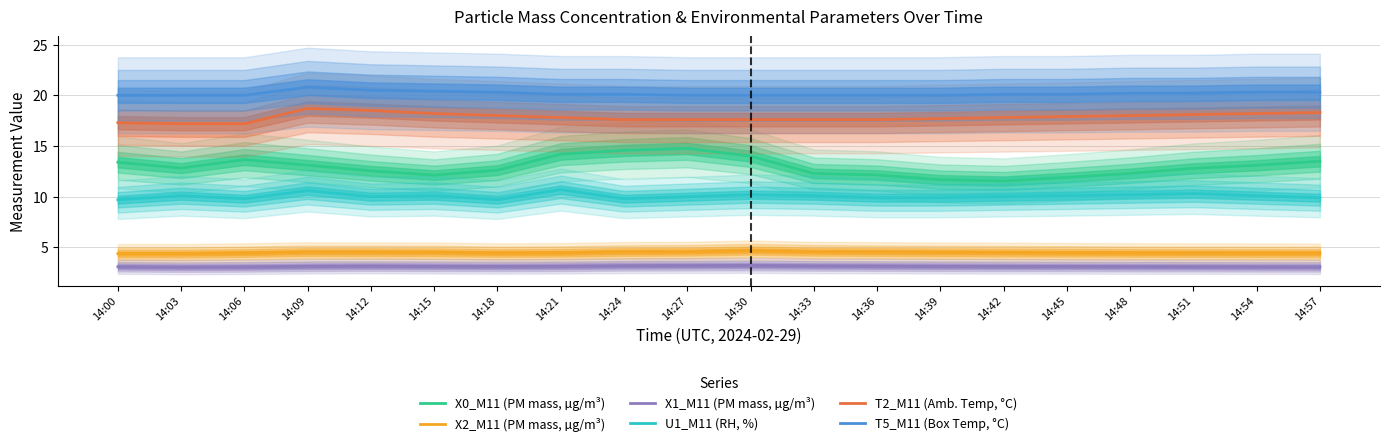

What is the sum of all X0_M11 (PM mass, µg/m³) values?

259.1